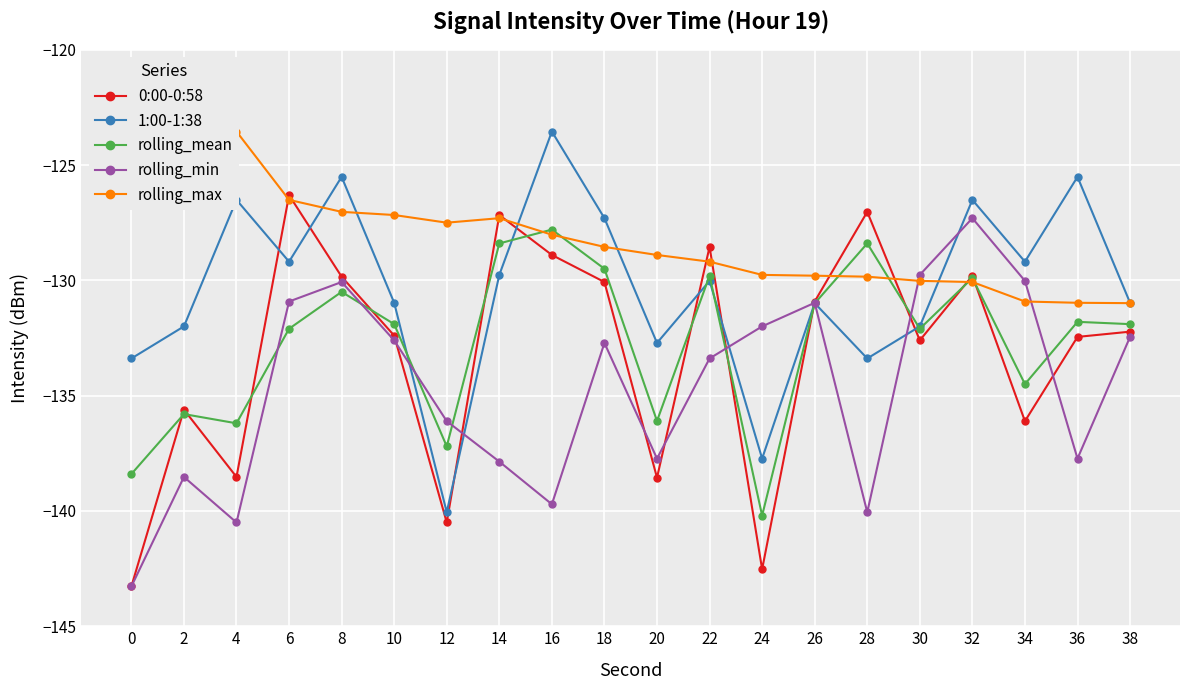

The rolling_mean series shows -75.3 at 14. True or false?

False